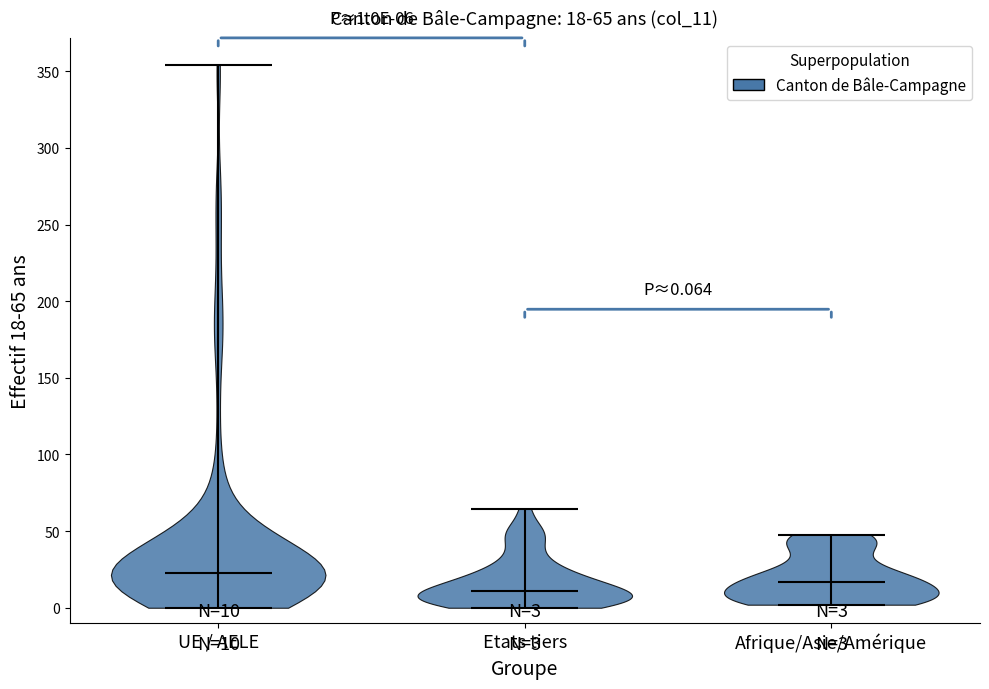

Which violin has the highest median line?

UE / AELE